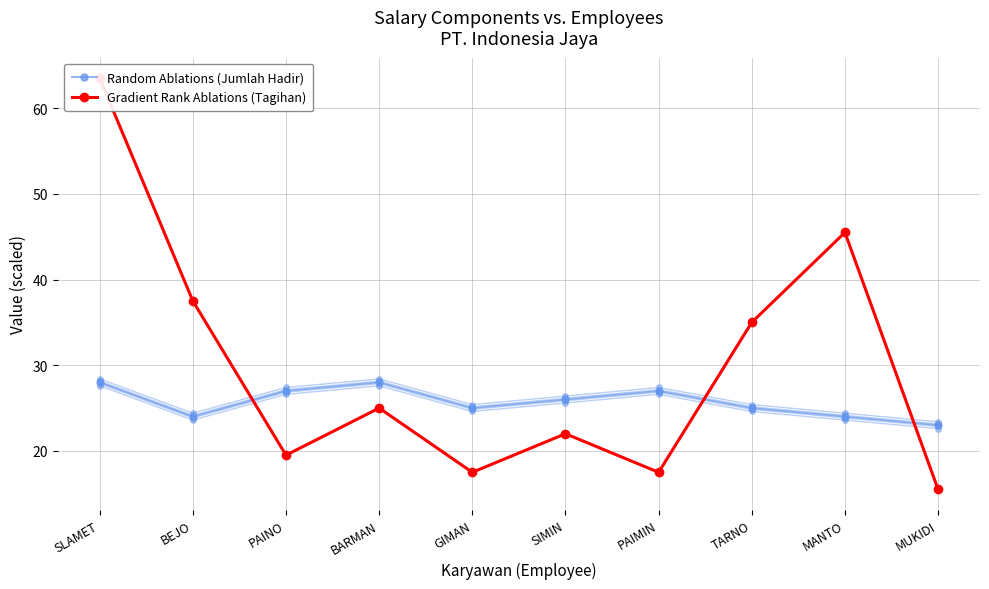

At which label is Gradient Rank Ablations (Tagihan) closest to 39?

BEJO